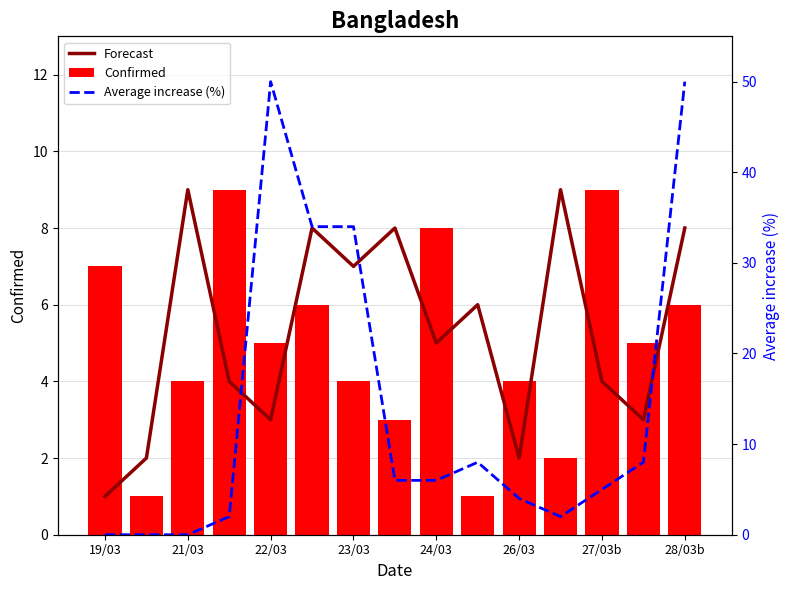

True or false: Forecast has a value of 9 at 11.

True